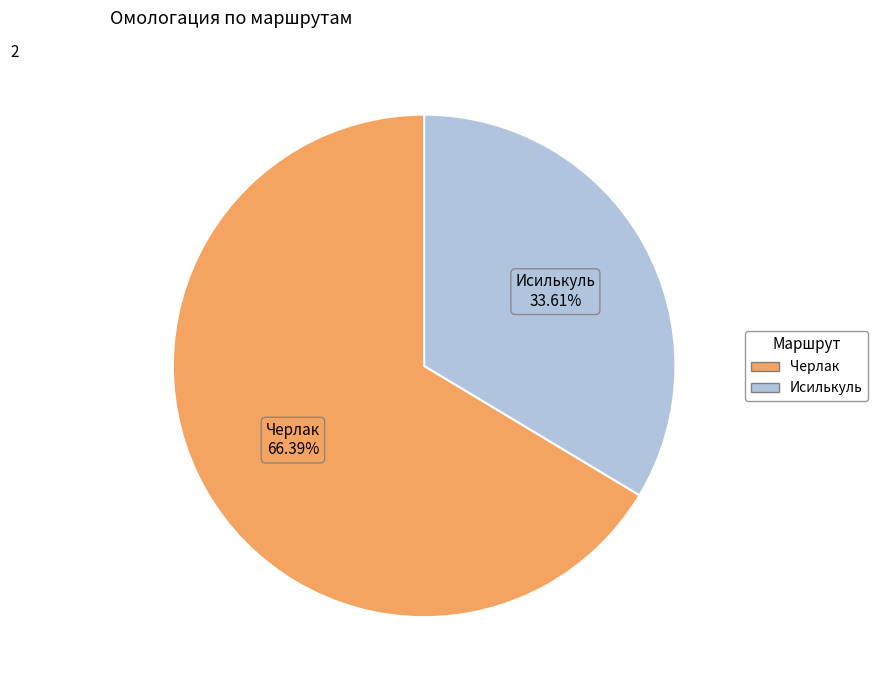

What is the smallest slice in the pie chart?

Исилькуль